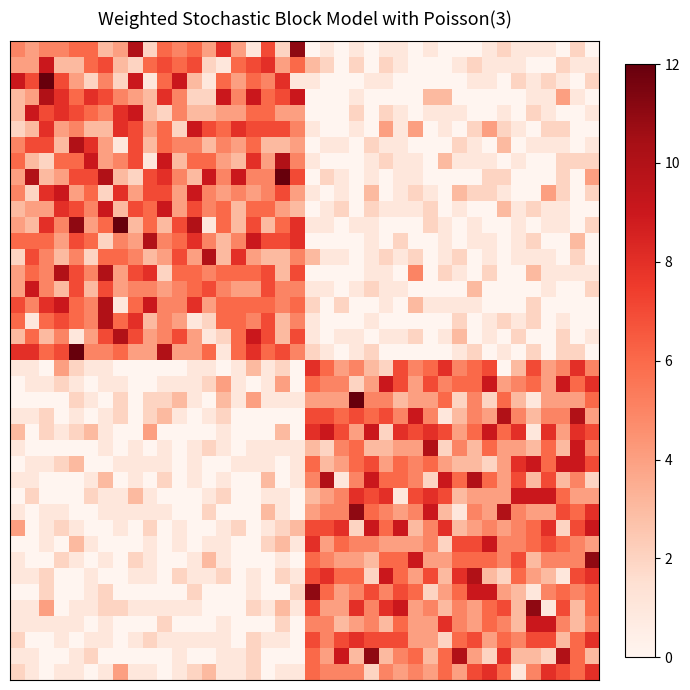

At how many categories does at least one series exceed 8?

39